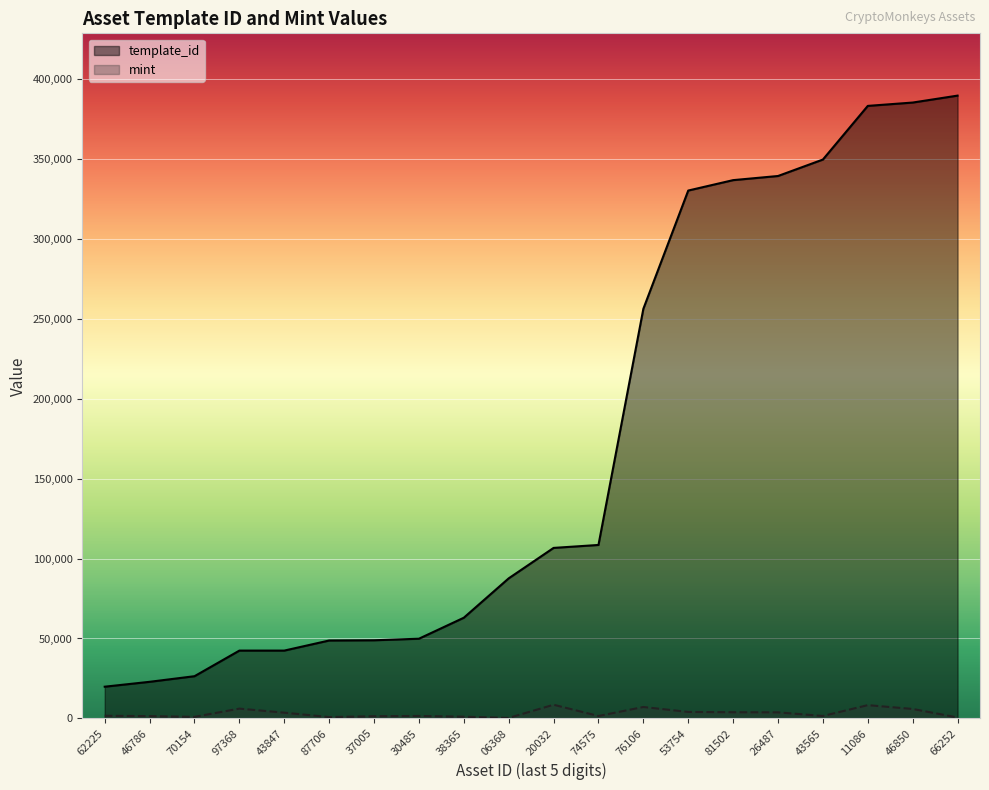

How many interior local valleys does the mint series have?

5